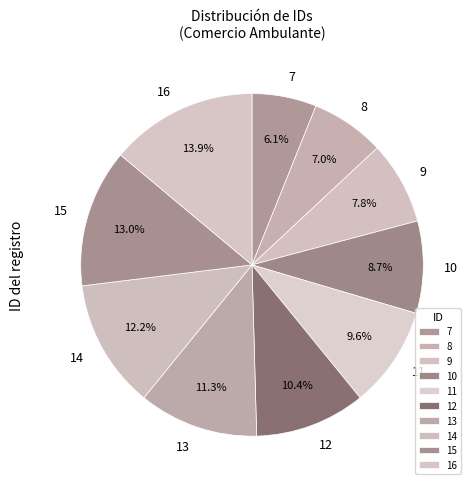

To the nearest percent, what percentage of the pie is 12?

10%